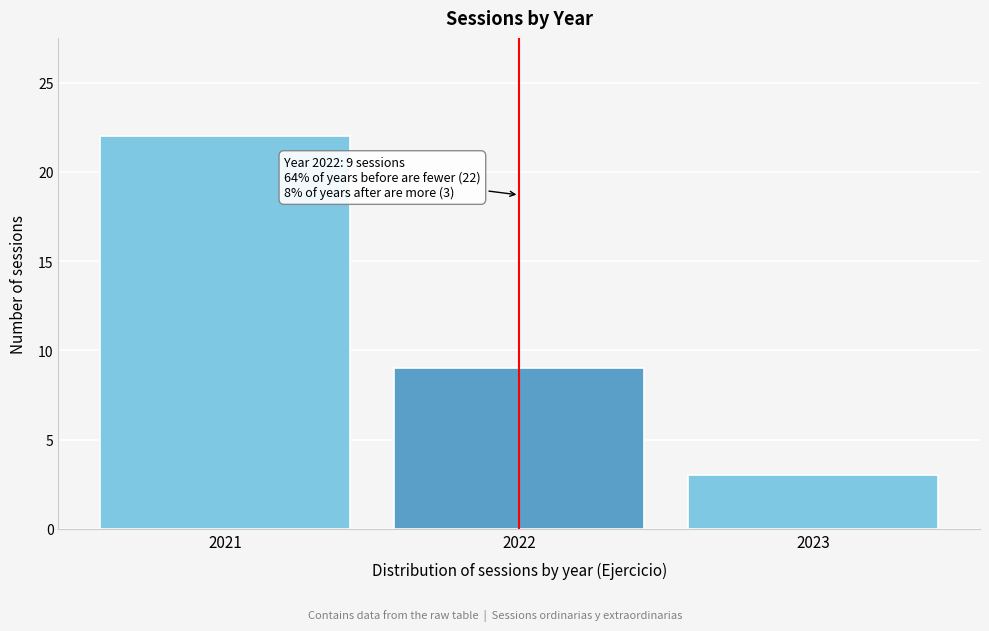

Reading left to right, what are all the values shown in this chart?

22	9	3